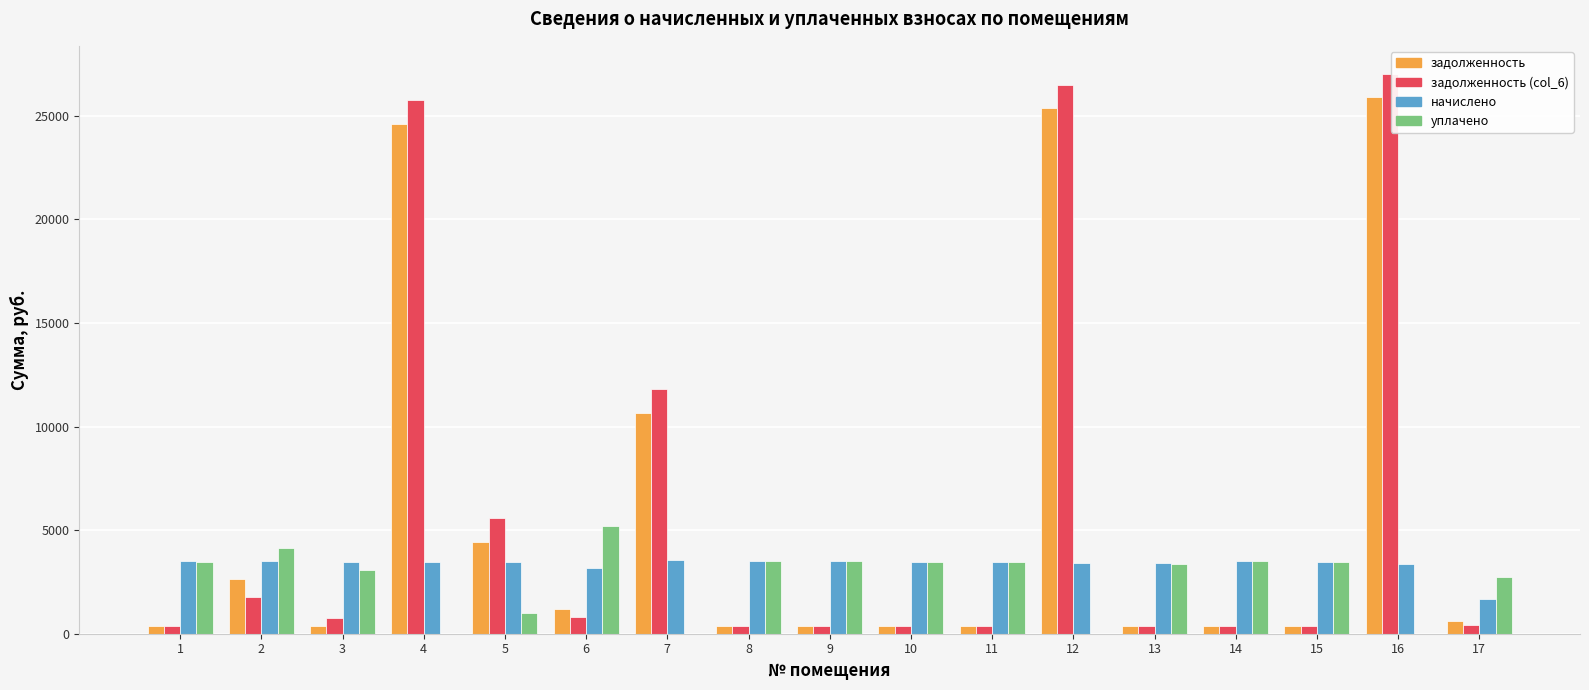

The value of уплачено at 3 is 4195.6. True or false?

False